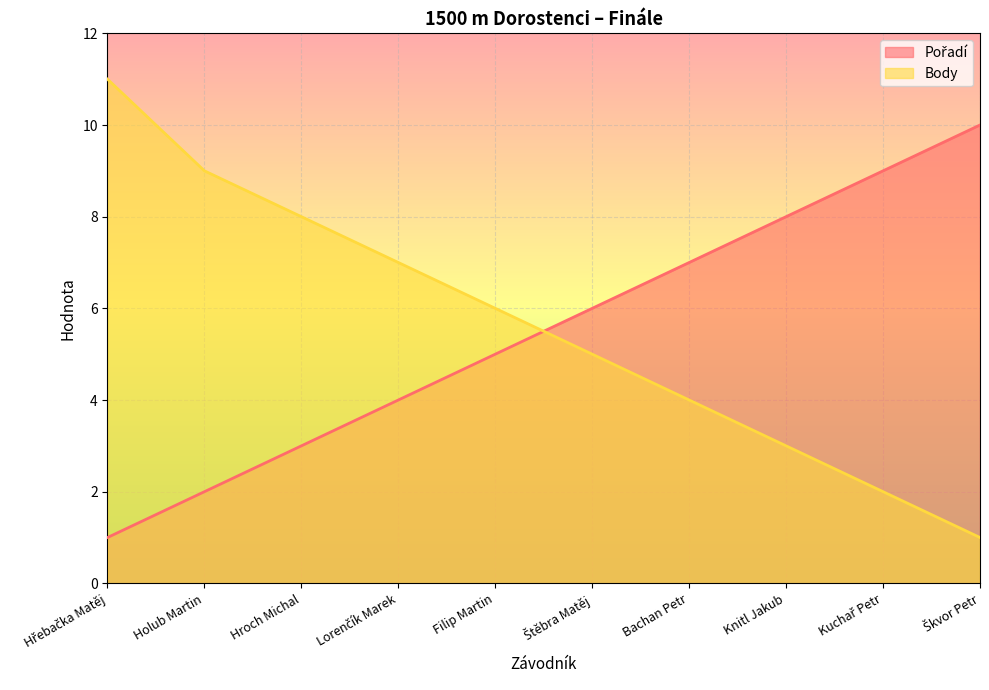

How many lines are shown in the chart?

2